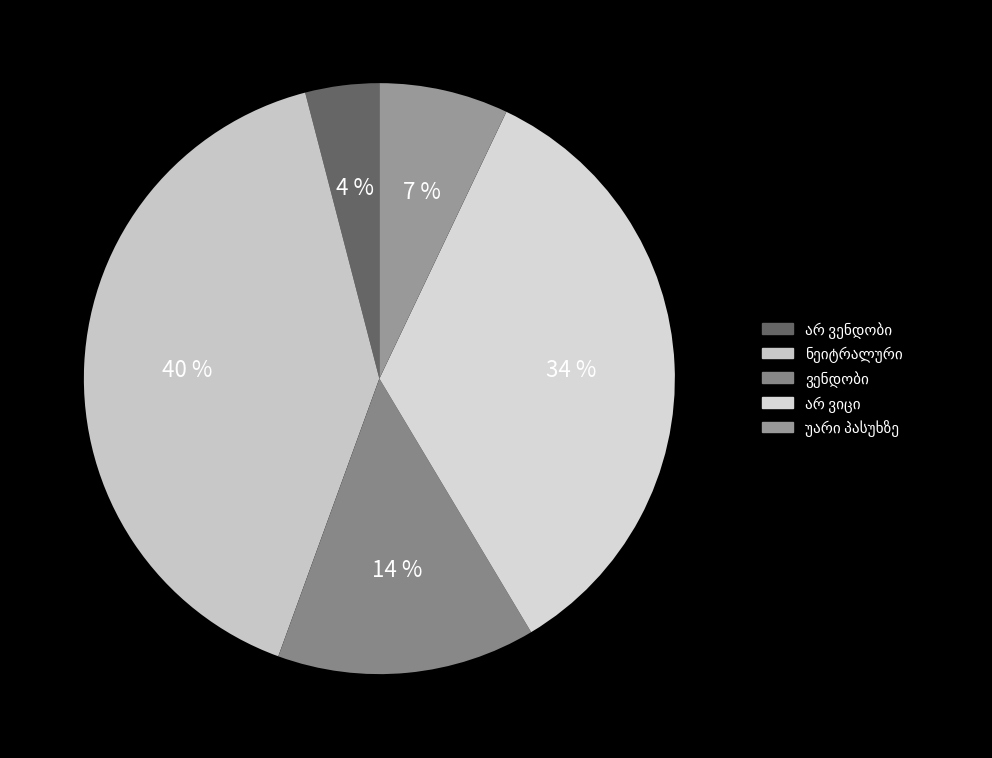

To the nearest percent, what portion does უარი პასუხზე represent?

7%